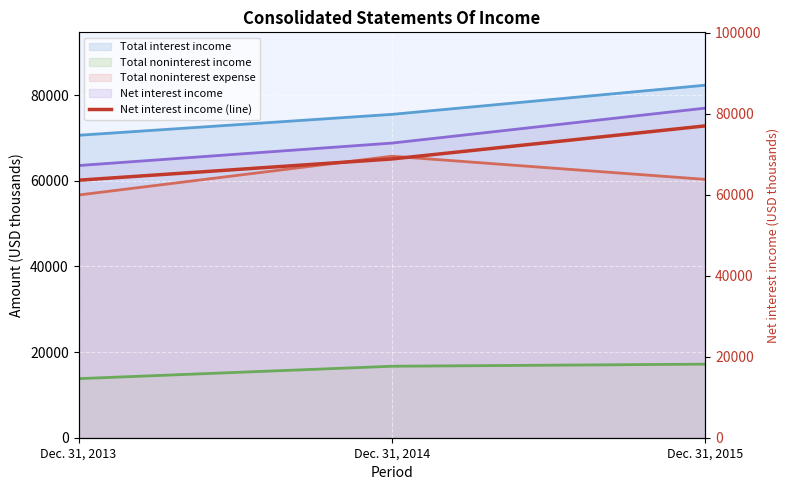

Rank the categories by value from lowest to highest.

Dec. 31, 2013, Dec. 31, 2014, Dec. 31, 2015